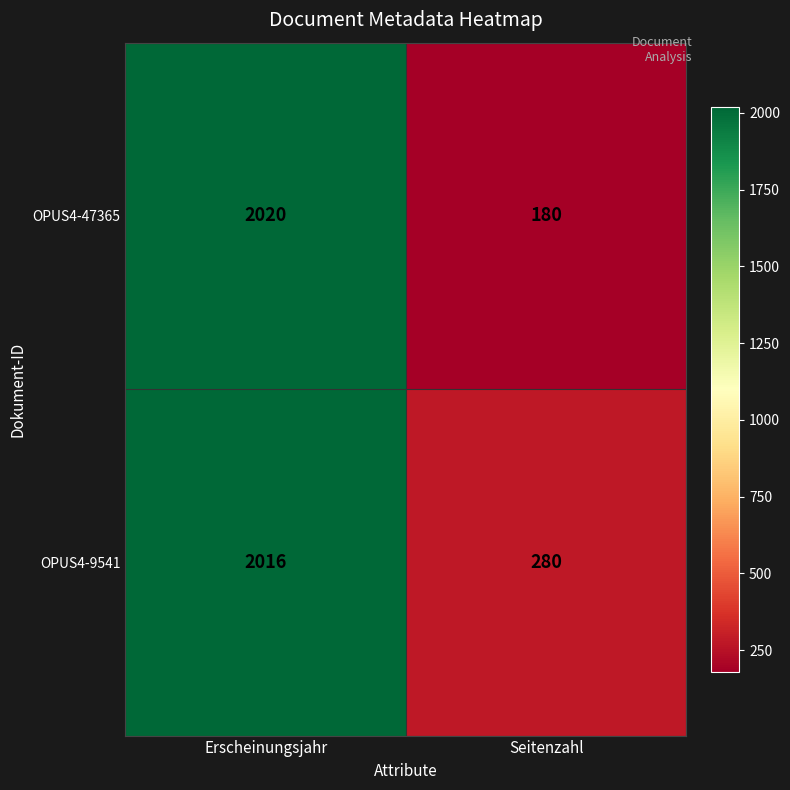

Reading left to right, extract all data points from this chart.

OPUS4-47365: 2020	180
OPUS4-9541: 2016	280